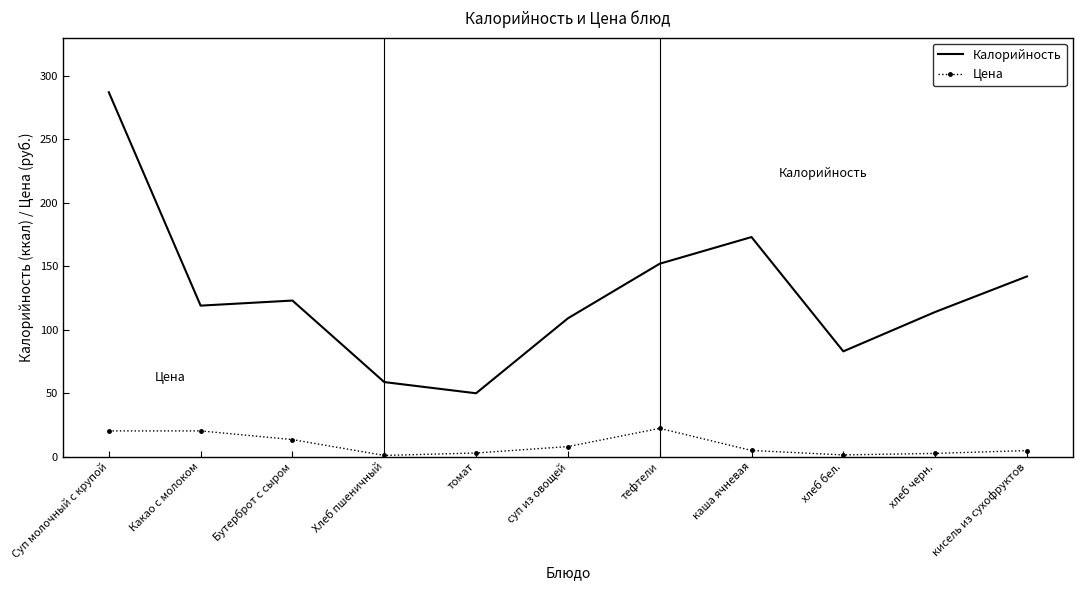

True or false: Калорийность and Цена intersect in this chart.

False